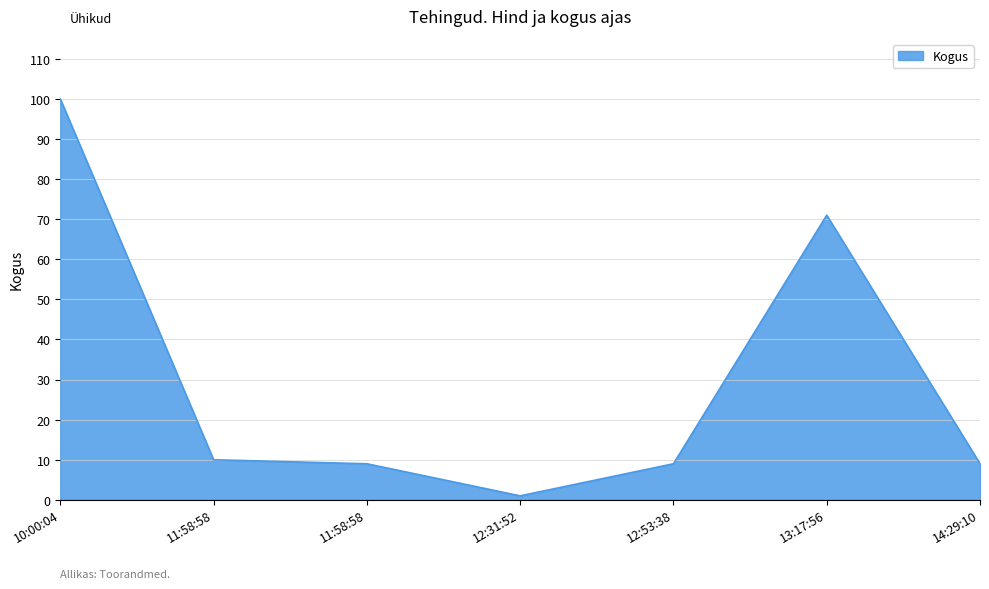

Which label corresponds to the largest value in the chart?

10:00:04